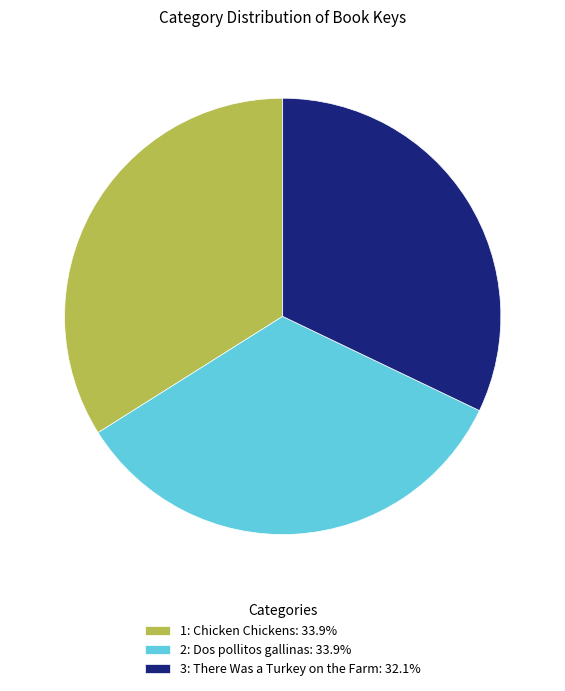

How many segments does this pie chart have?

3